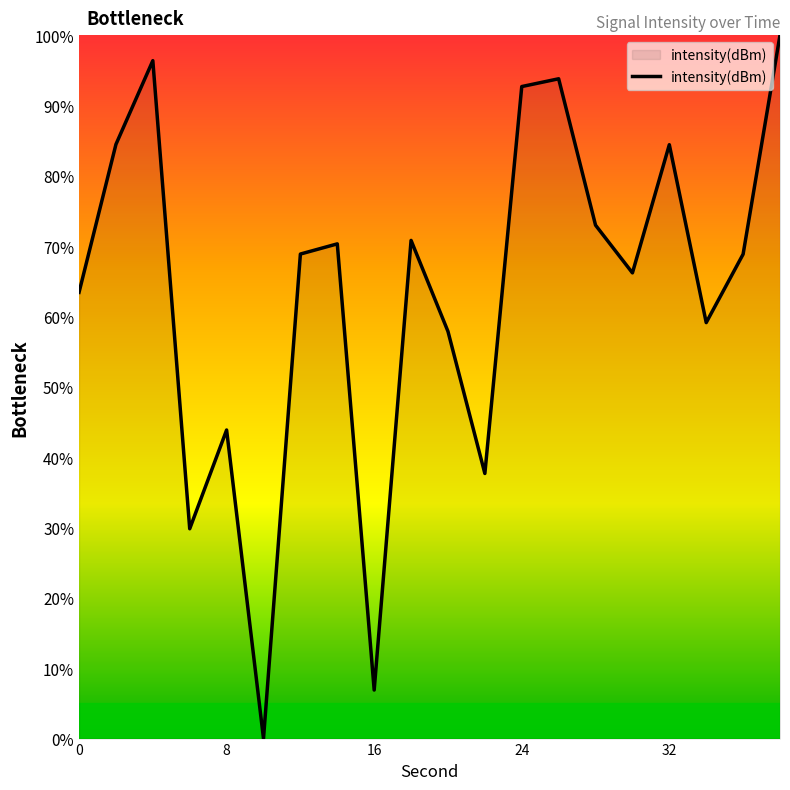

What is the greatest value displayed?

100.0